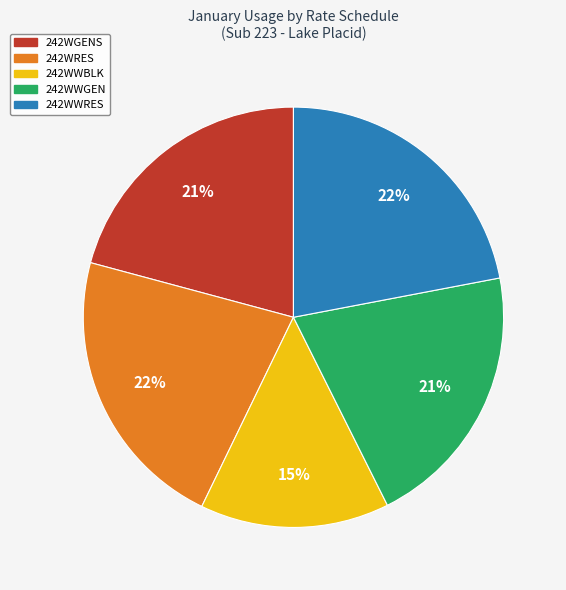

How many slices are in this pie chart?

5